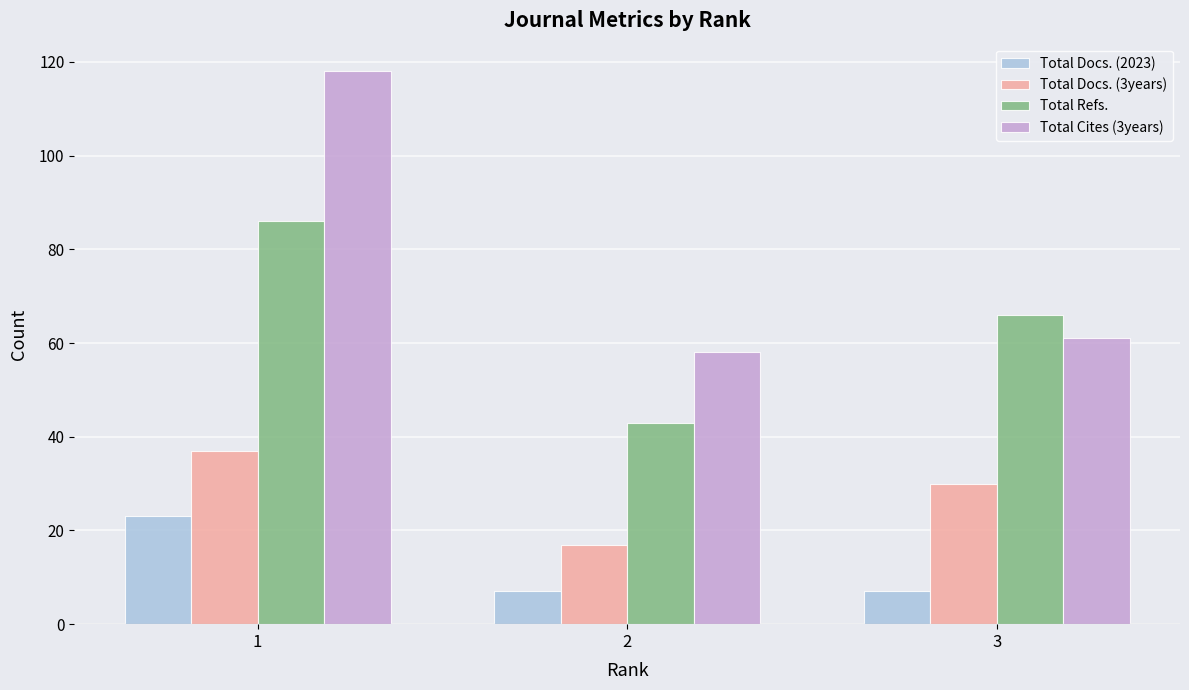

What is the sum of all Total Cites (3years) values?

237